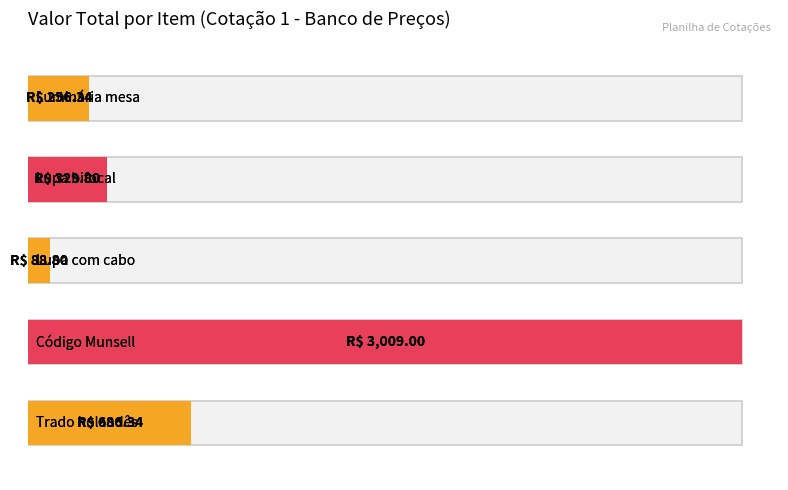

List the labels in order of value, smallest first.

Lupa com cabo, Luminária mesa, Lupa bifocal, Trado holandês, Código Munsell